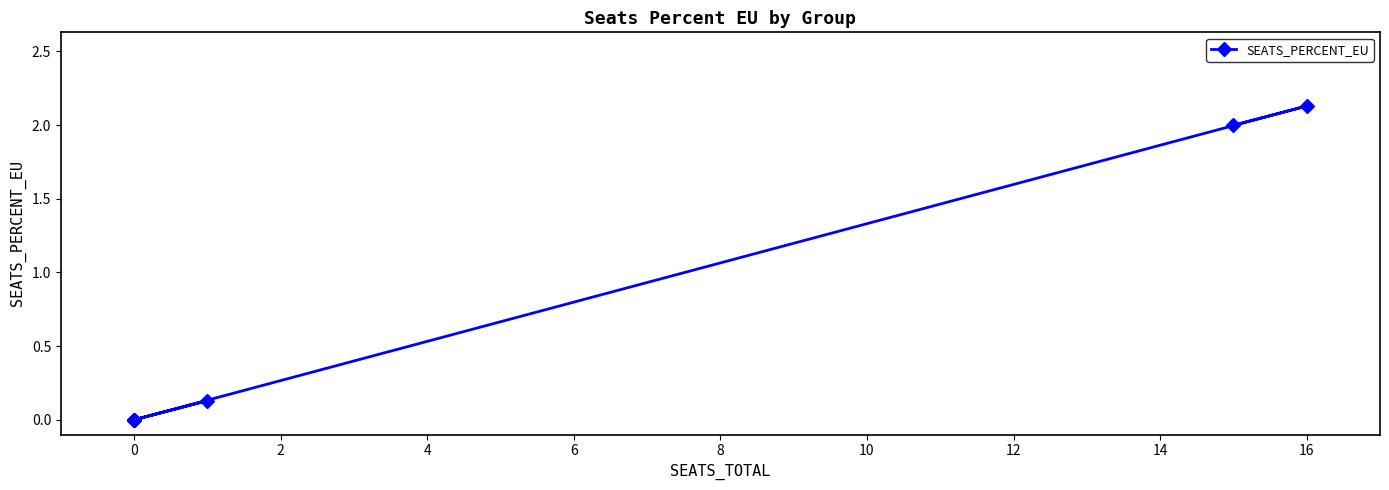

Does the chart have visible grid lines?

No